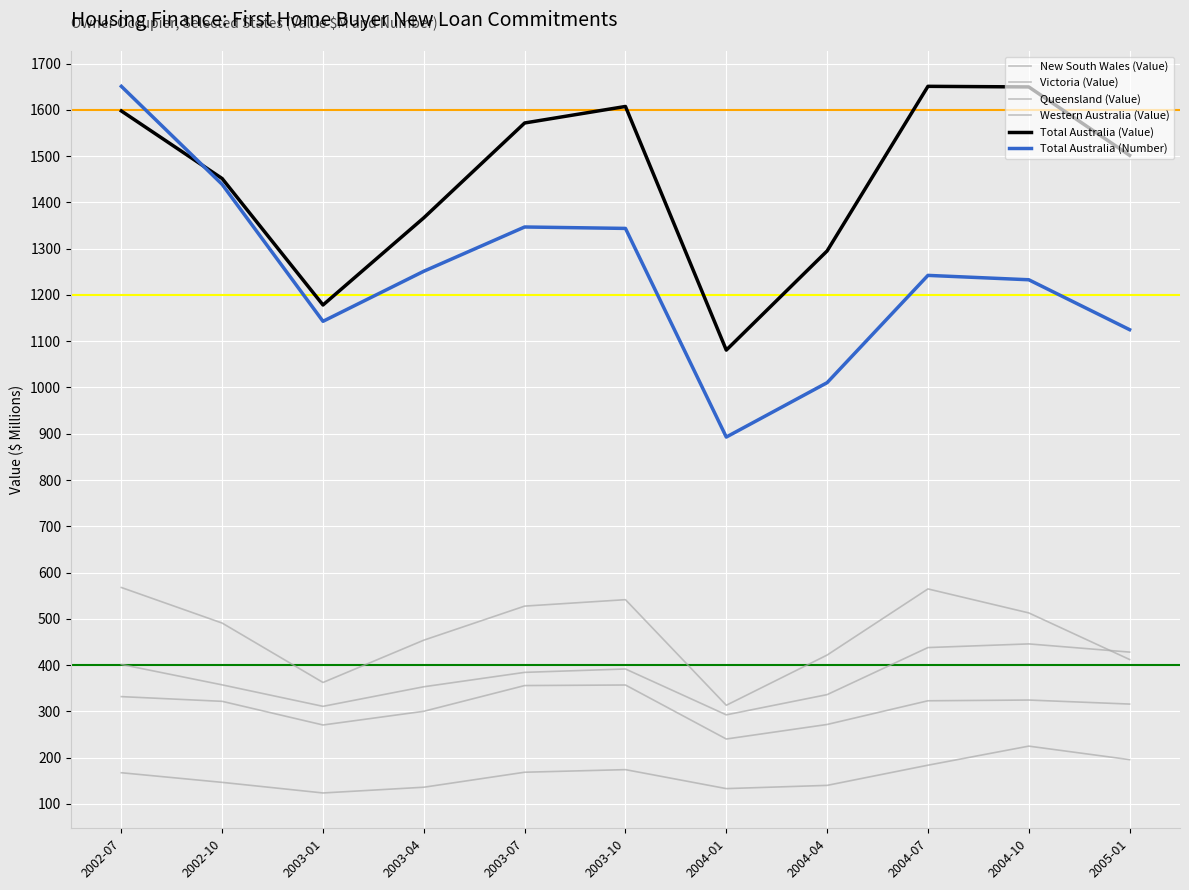

How many lines are shown in the chart?

6